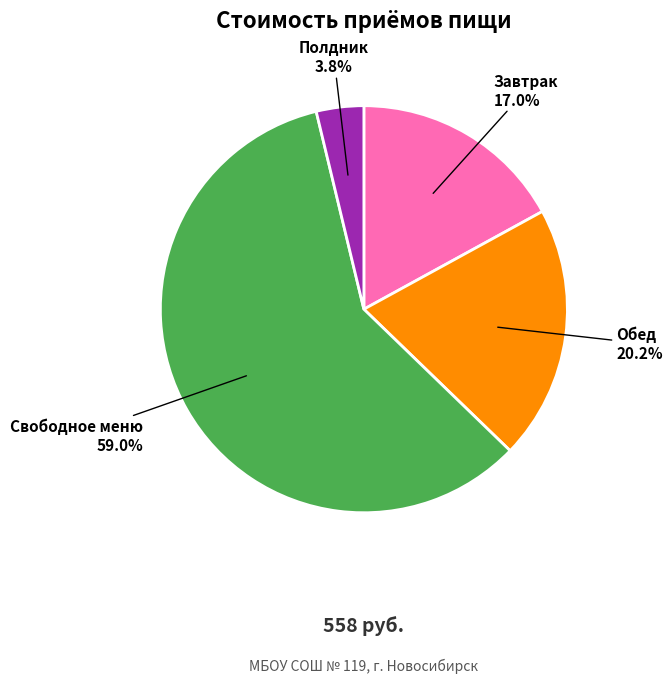

Does any single category account for the majority?

Yes